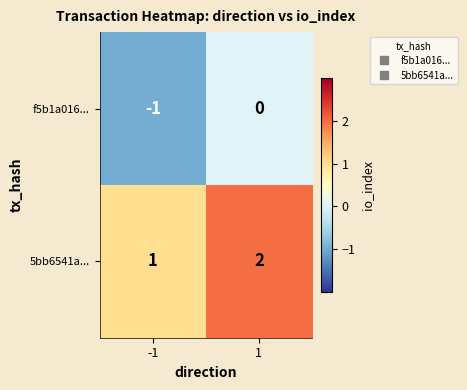

At -1, list the series in order from smallest to largest.

f5b1a016..., 5bb6541a...